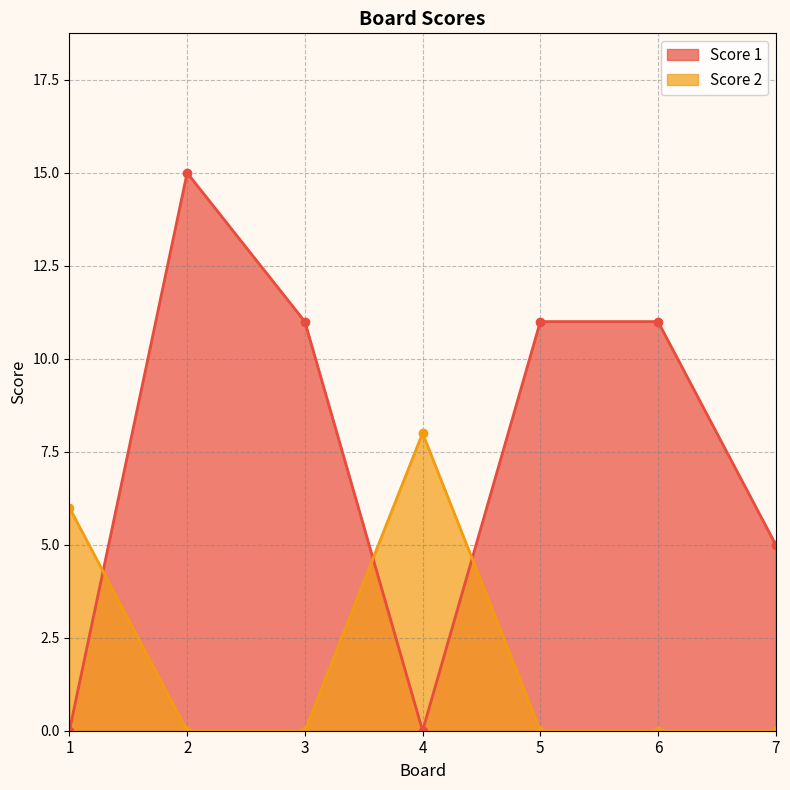

At which label does Score 2 reach its peak?

4